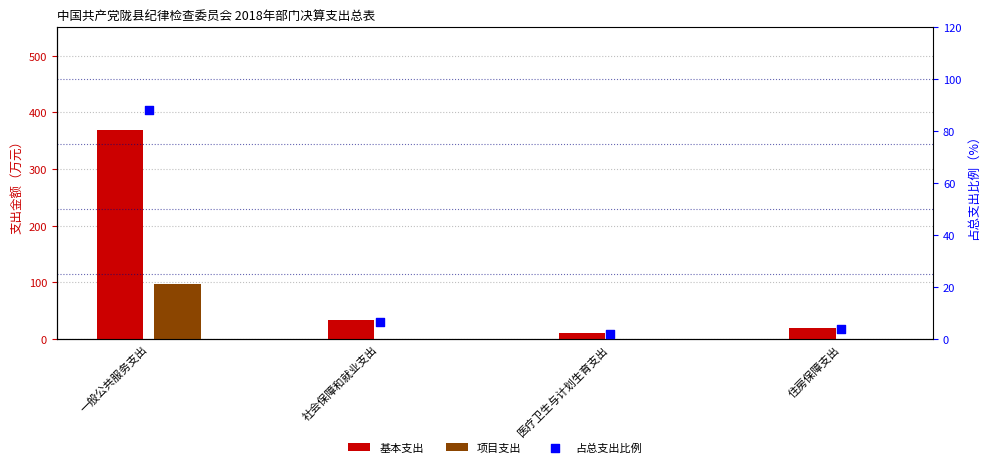

Is the value of 占总支出比例 at 住房保障支出 greater than the value of 项目支出 at 社会保障和就业支出?

Yes